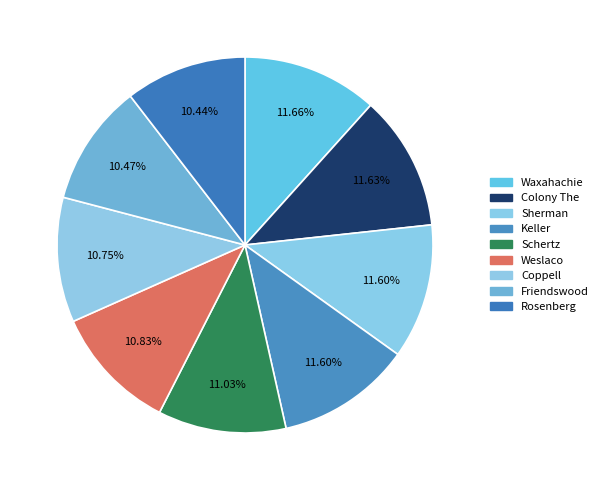

Count the number of slices in the pie.

9